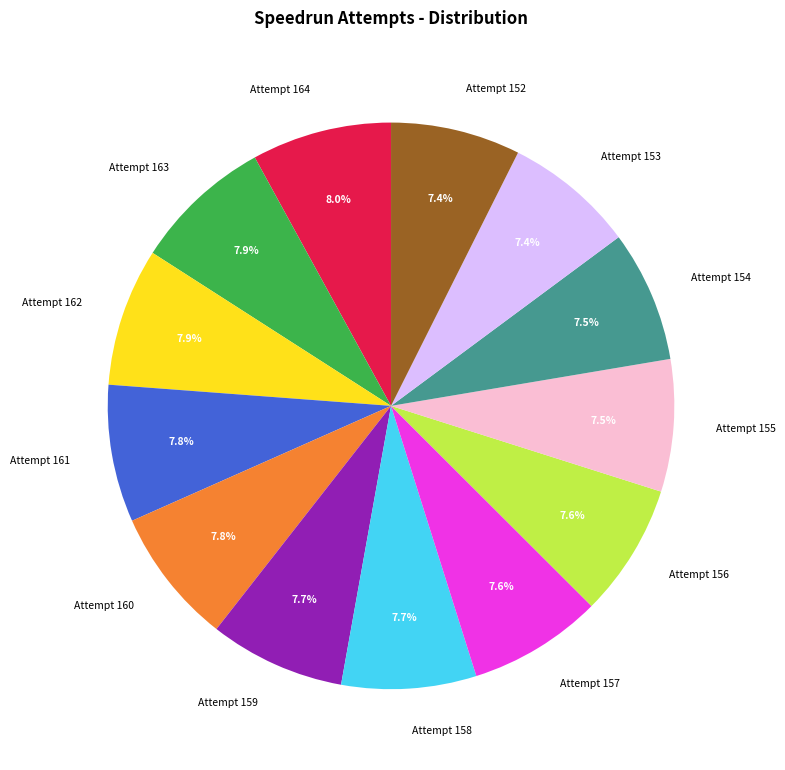

To the nearest percent, what portion does Attempt 158 represent?

8%